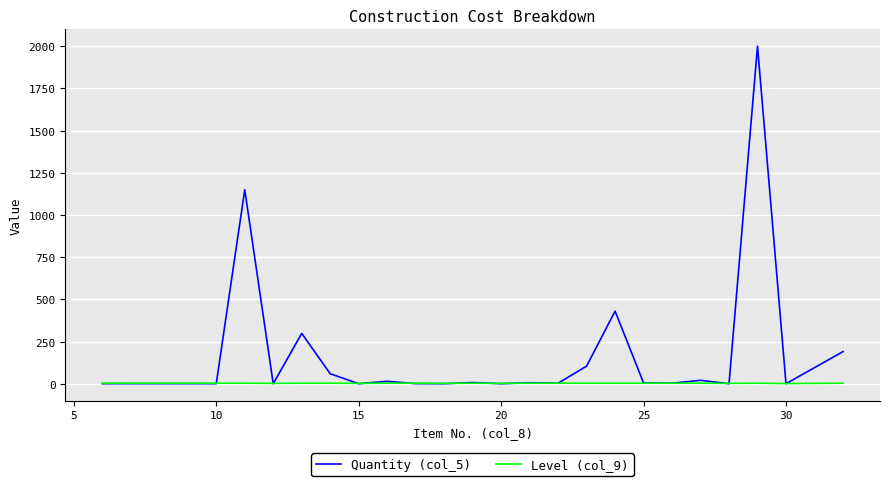

Which series has the largest total across all categories?

Quantity (col_5)